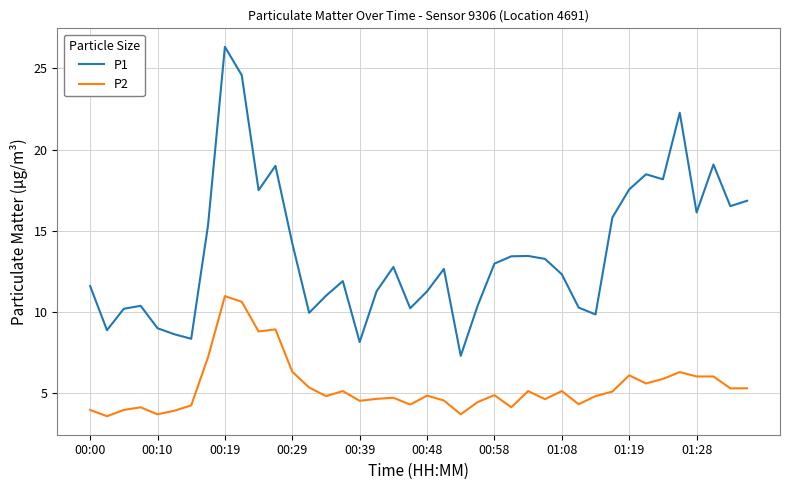

True or false: P1 and P2 intersect in this chart.

False